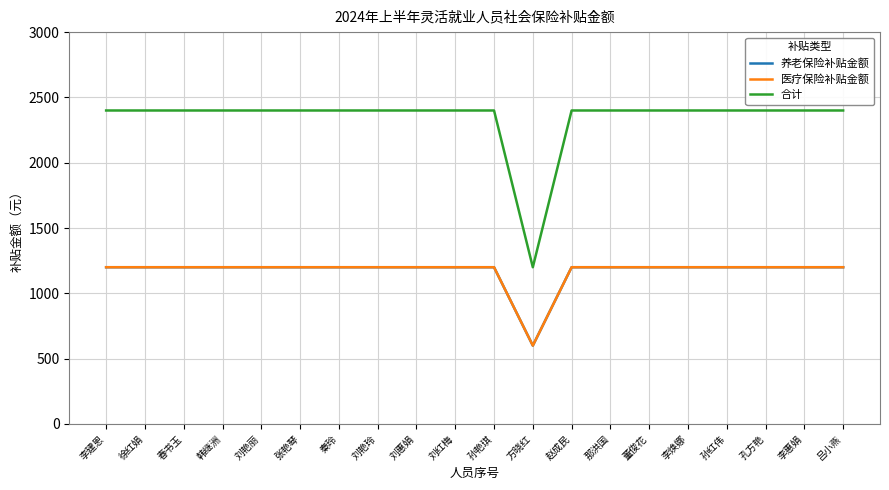

Is this an area chart (filled region under the line)?

No